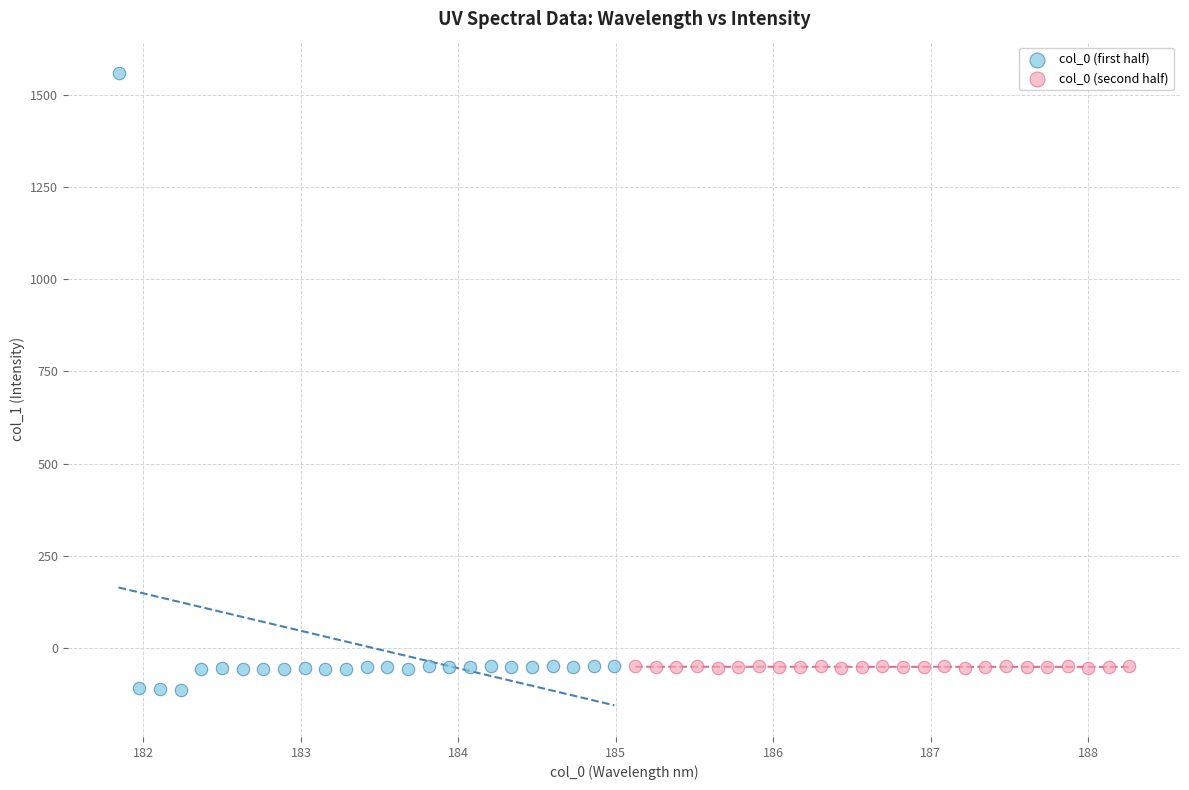

Which series reaches the maximum Y coordinate?

col_0 (first half)